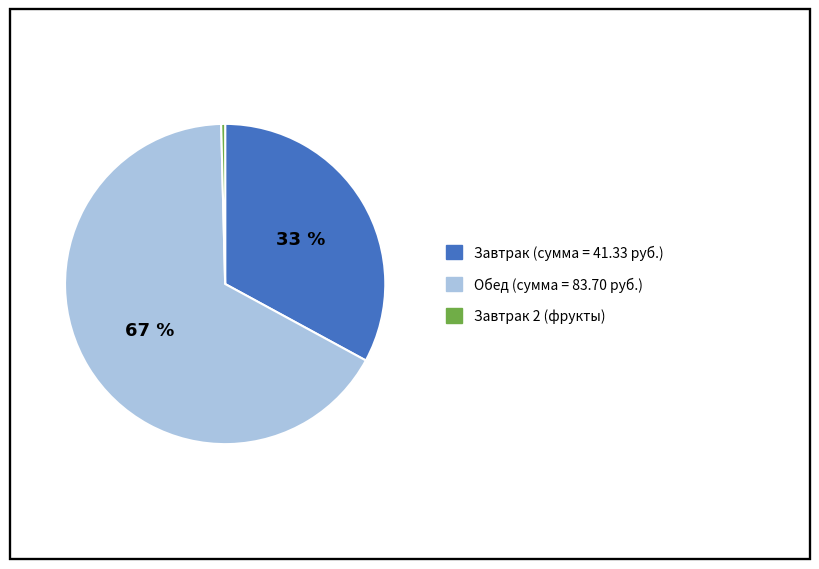

How many slices are in this pie chart?

3